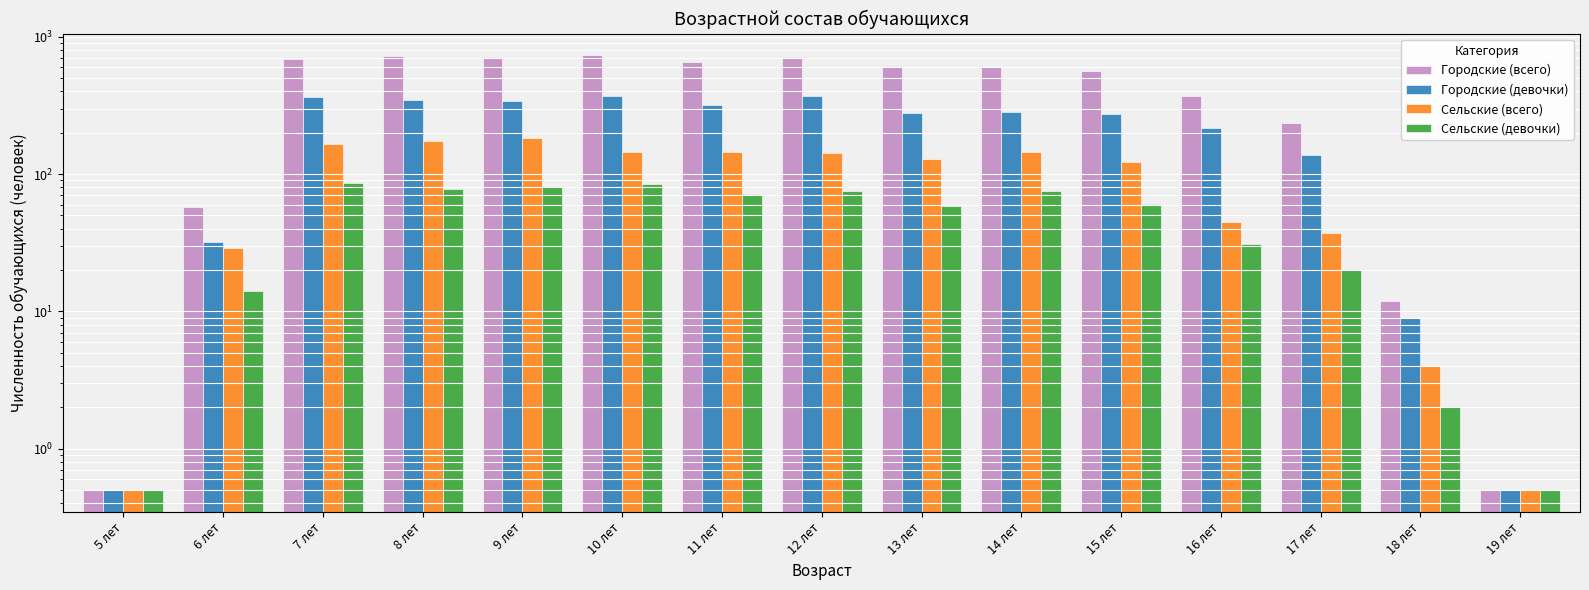

The value of Городские (девочки) at 14 лет is 130.8. True or false?

False